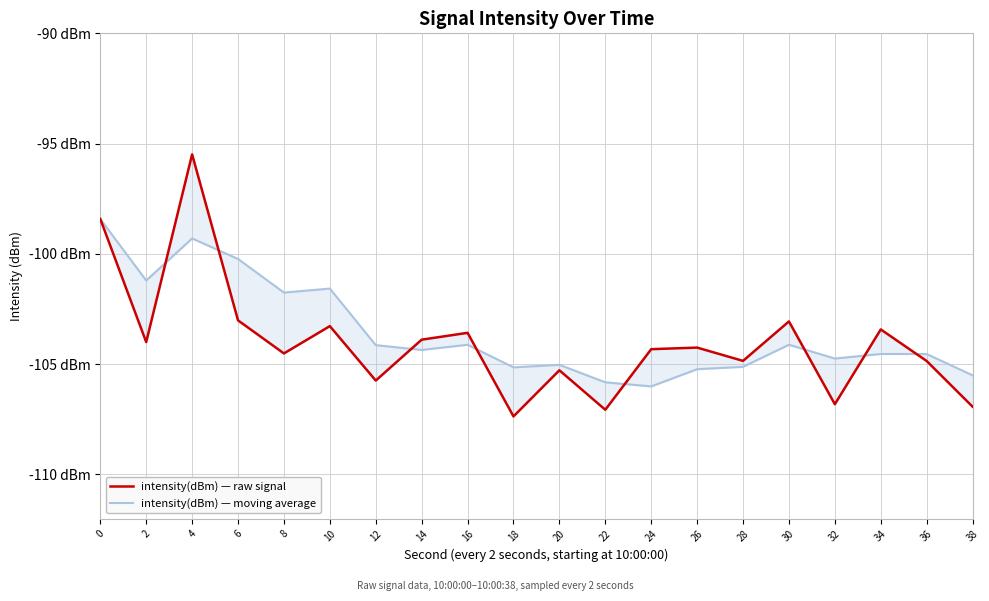

How many interior local peaks does the intensity(dBm) — raw signal series have?

7